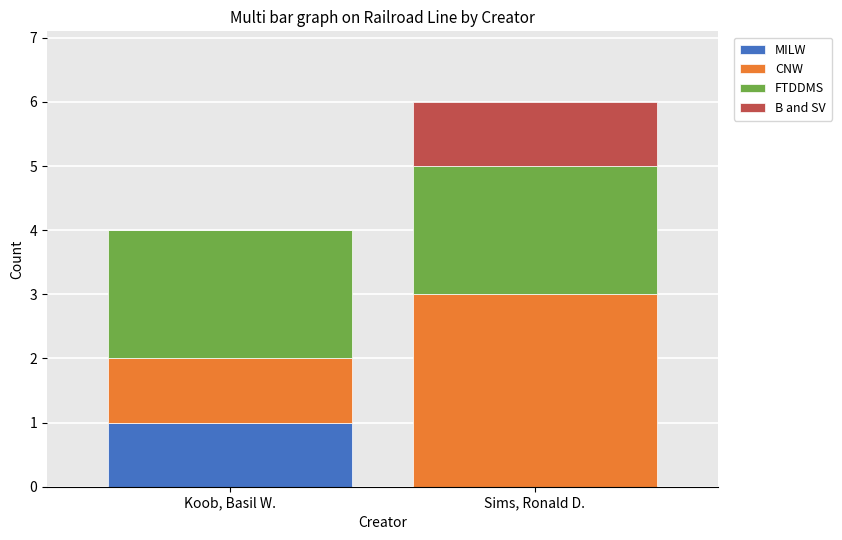

At which category is the sum across all series the highest?

Sims, Ronald D.